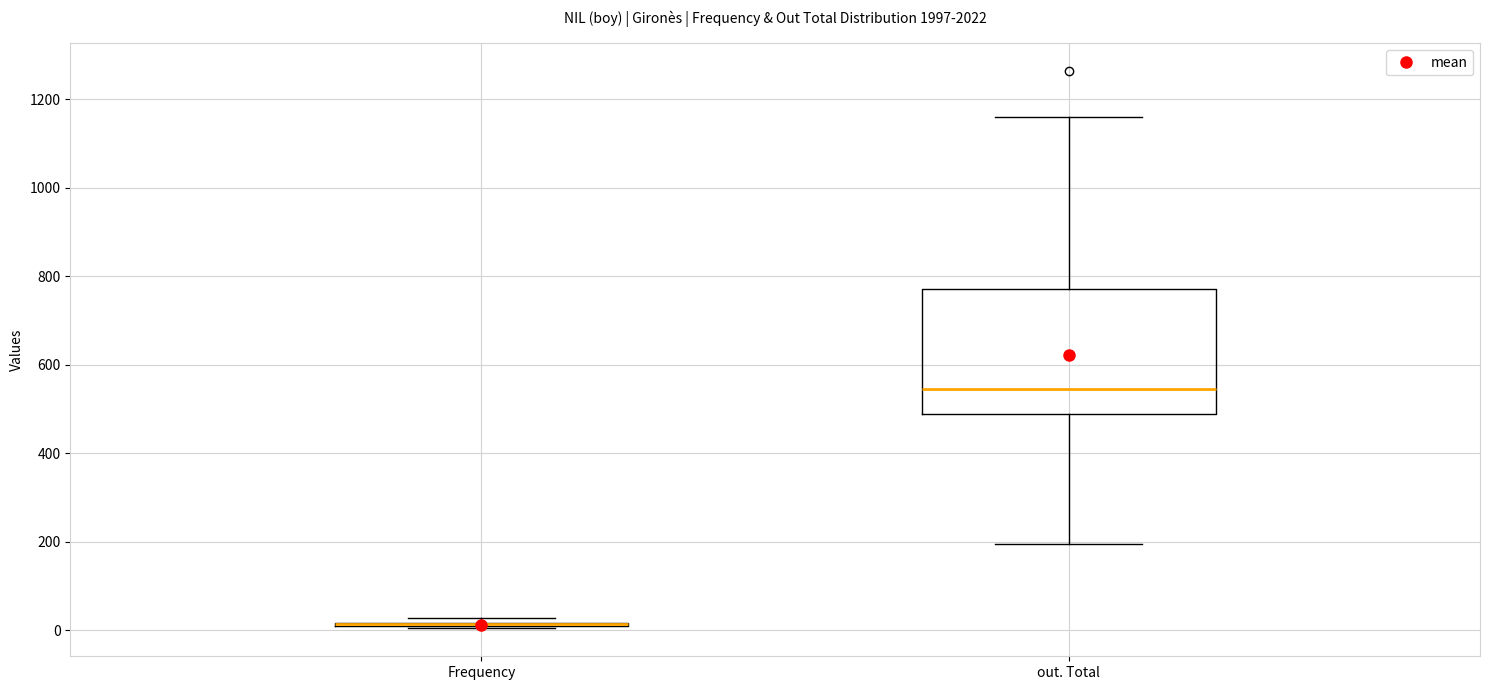

Reading left to right, transcribe this box plot: for each box, give where its median line is, the range the box spans, and where its two whiskers end, as read against the y-axis. The values are not printed on the chart, so give them approximately, as read against the axis.

Frequency: box collapsed to a line at 20, whiskers 0 to 20
out. Total: median 540, box 480 to 780, whiskers 200 to 1160